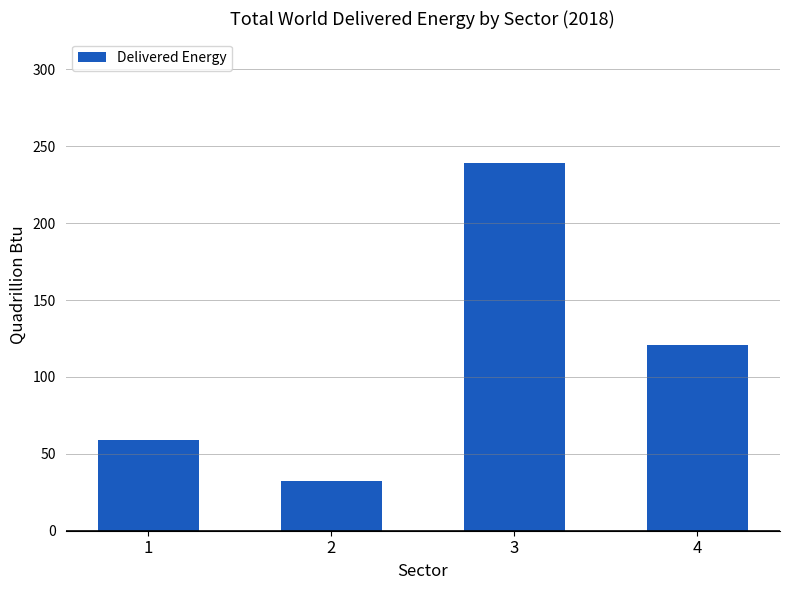

What is the difference between the second highest and minimum values?

88.3